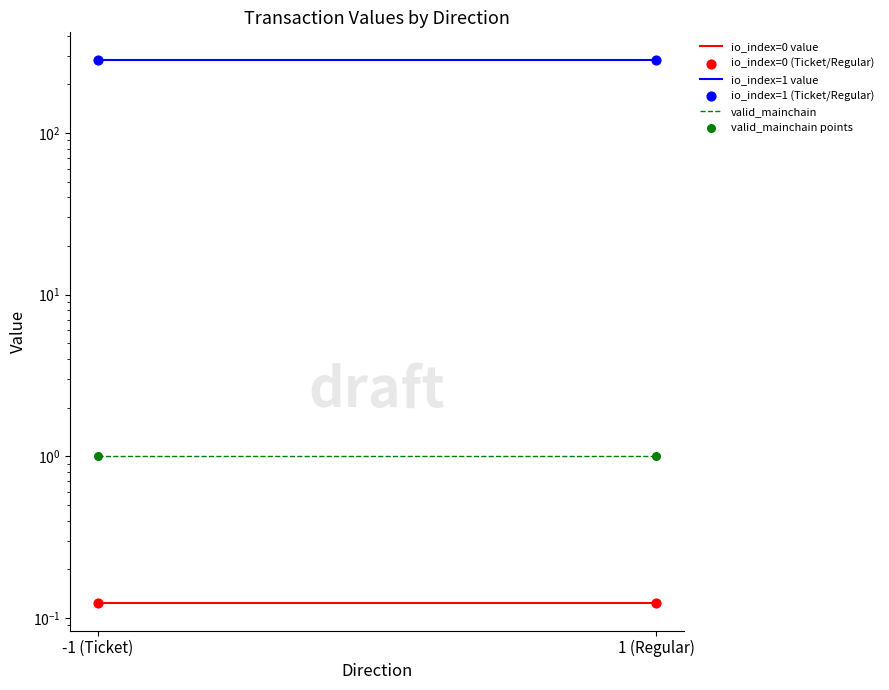

Is the value of io_index=0 (Ticket/Regular) at -1 (Ticket) greater than the value of valid_mainchain points at -1 (Ticket)?

No